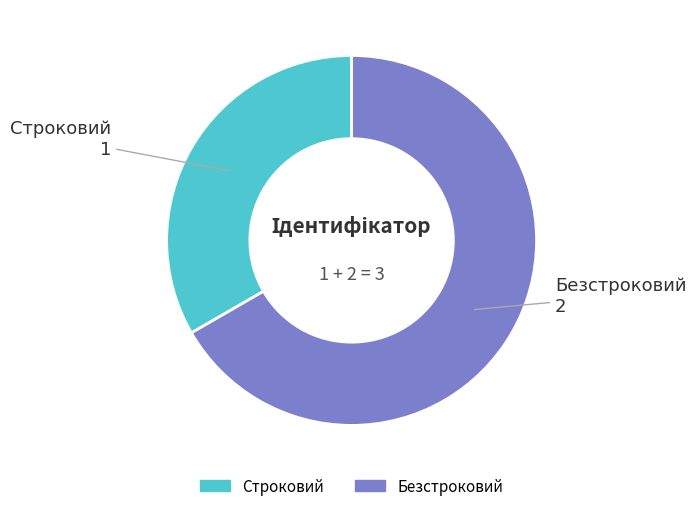

What is the ratio of the value at Строковий to the value at Безстроковий?

0.5